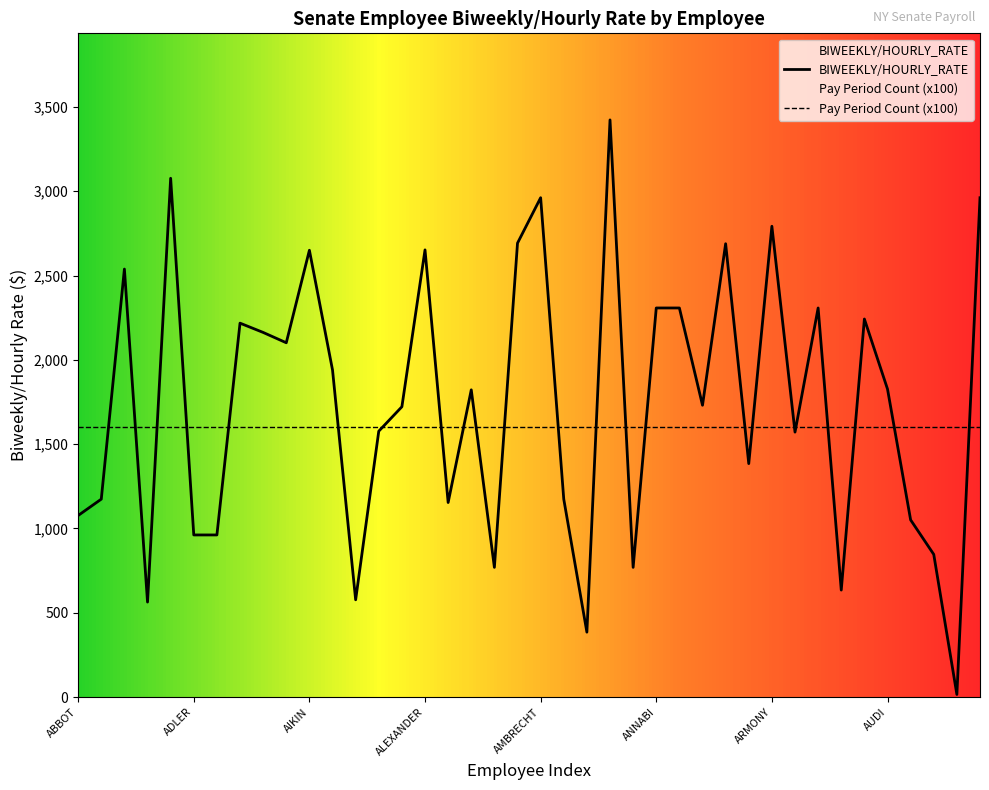

How many data points are less than 1822?

20